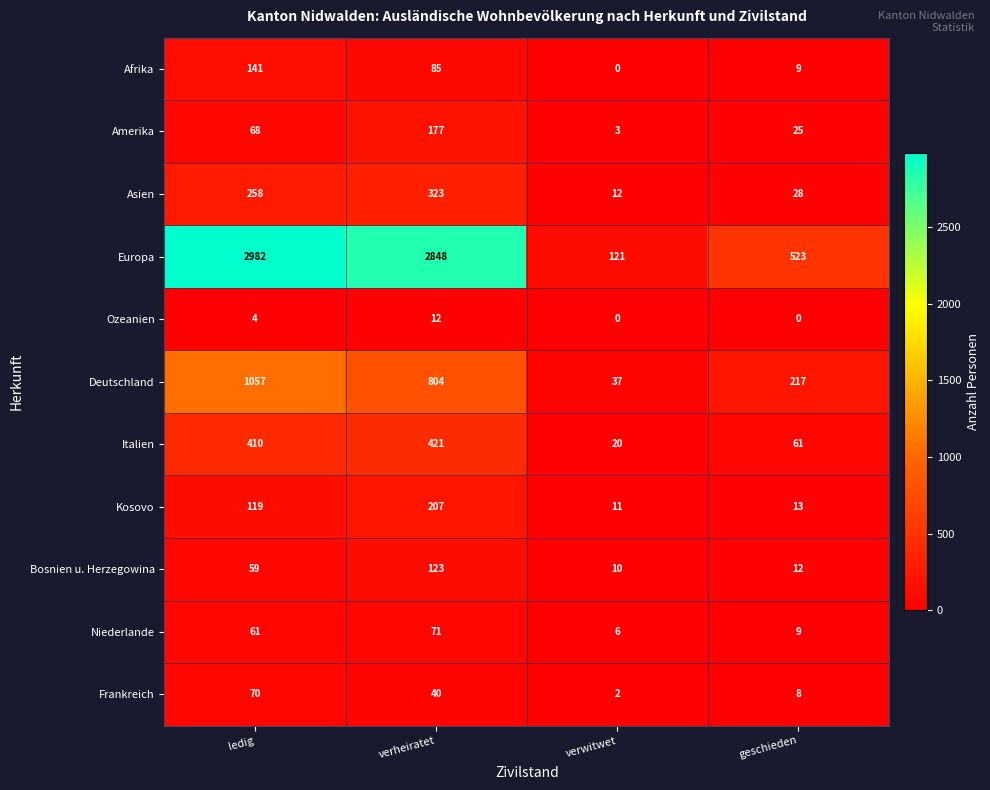

What is the spread (max minus min) of values at geschieden?

523